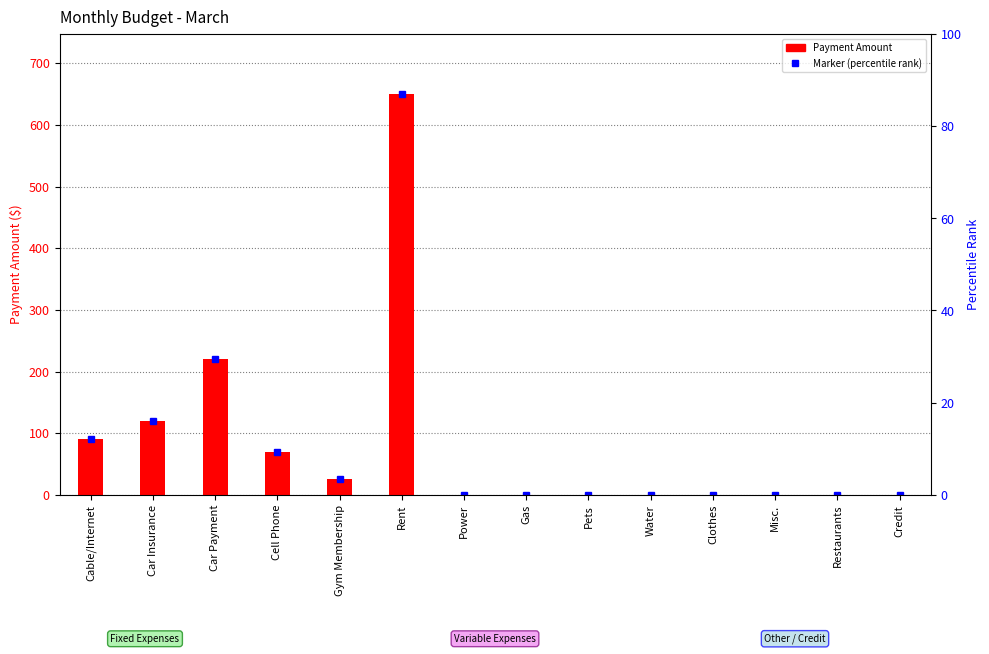

Rank the categories by value from highest to lowest.

Rent, Car Payment, Car Insurance, Cable/Internet, Cell Phone, Gym Membership, Power, Gas, Pets, Water, Clothes, Misc., Restaurants, Credit